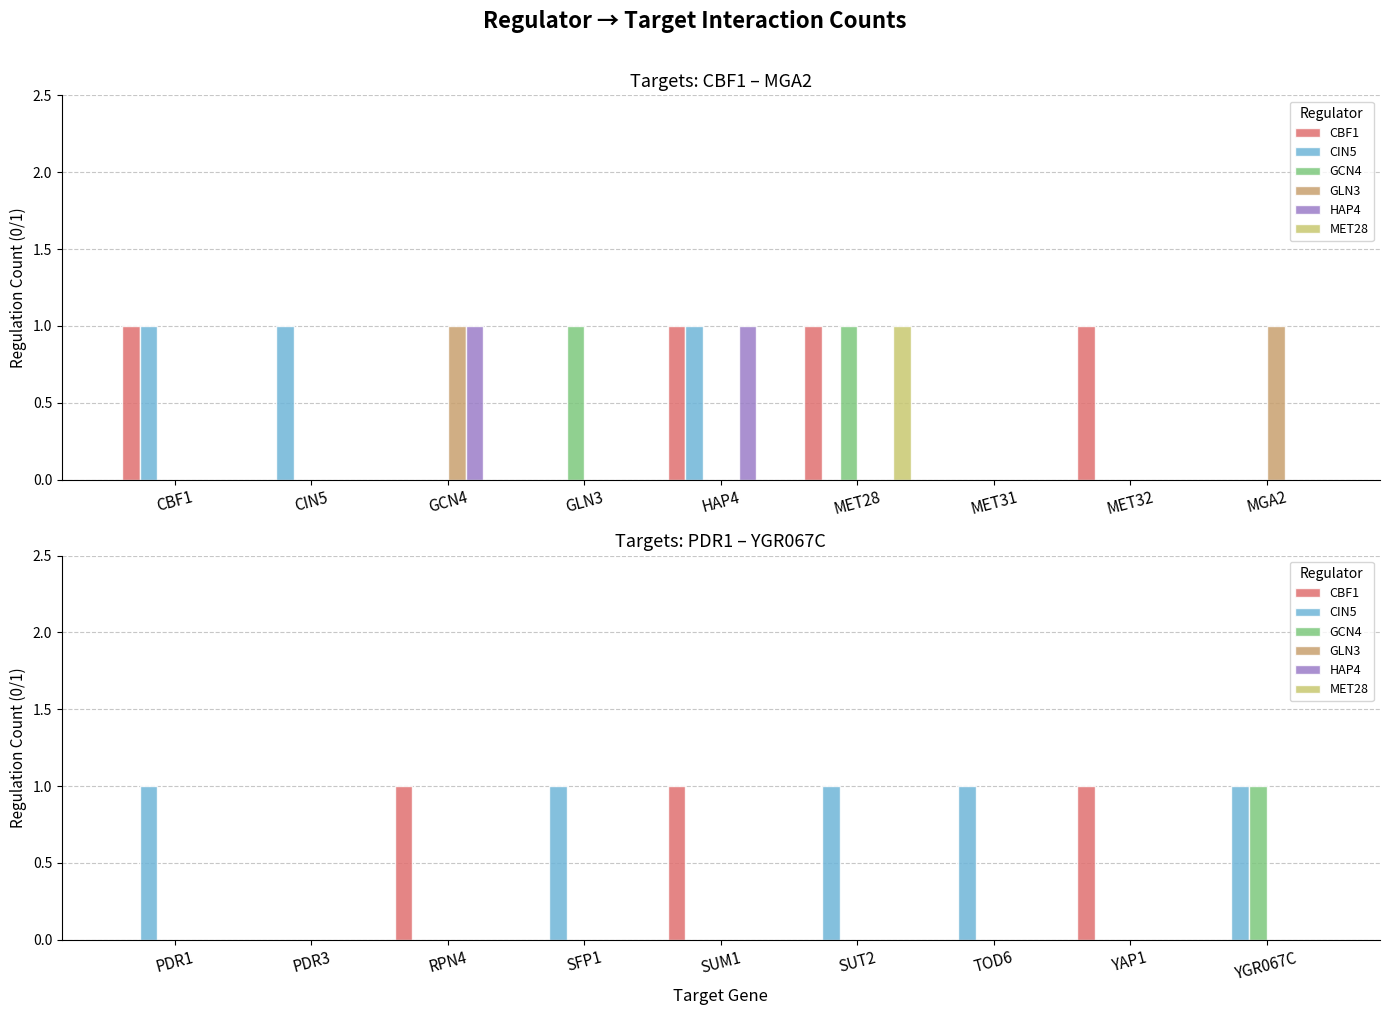

What is the label of the 3rd bar from the right?

TOD6